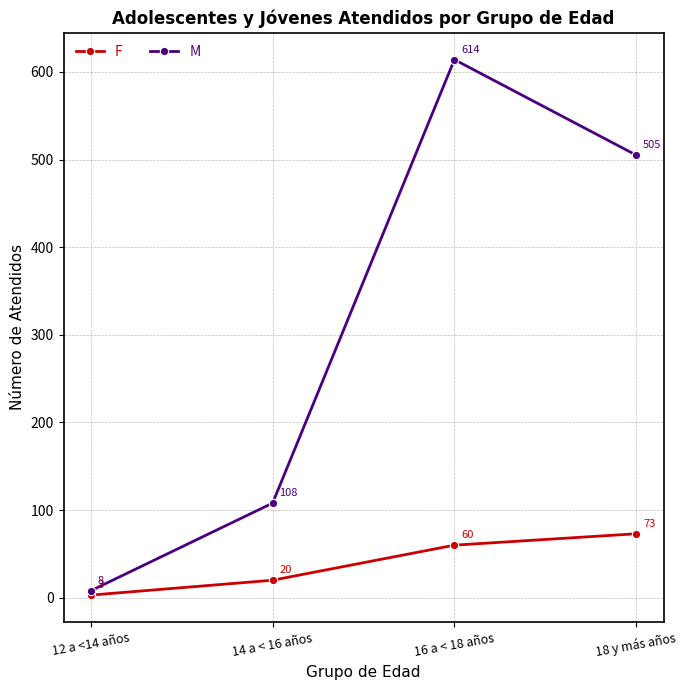

How many M values are between 108 and 614?

3